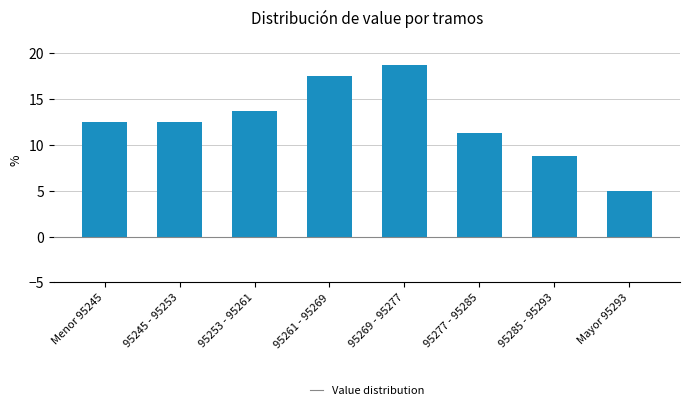

What is the average value?

12.5